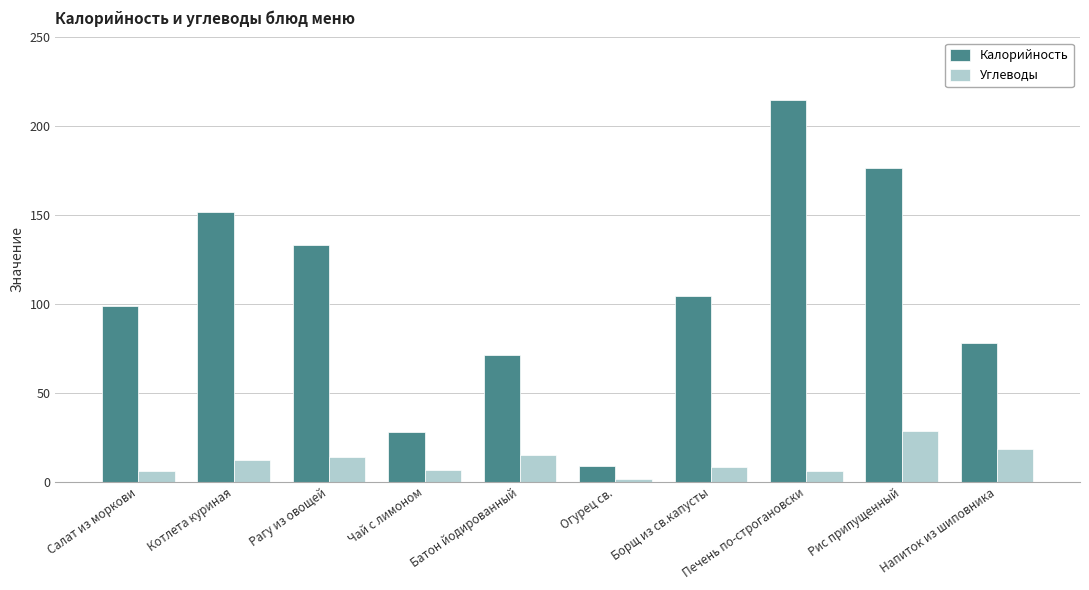

Which label corresponds to the largest value in the chart?

Печень по-строгановски